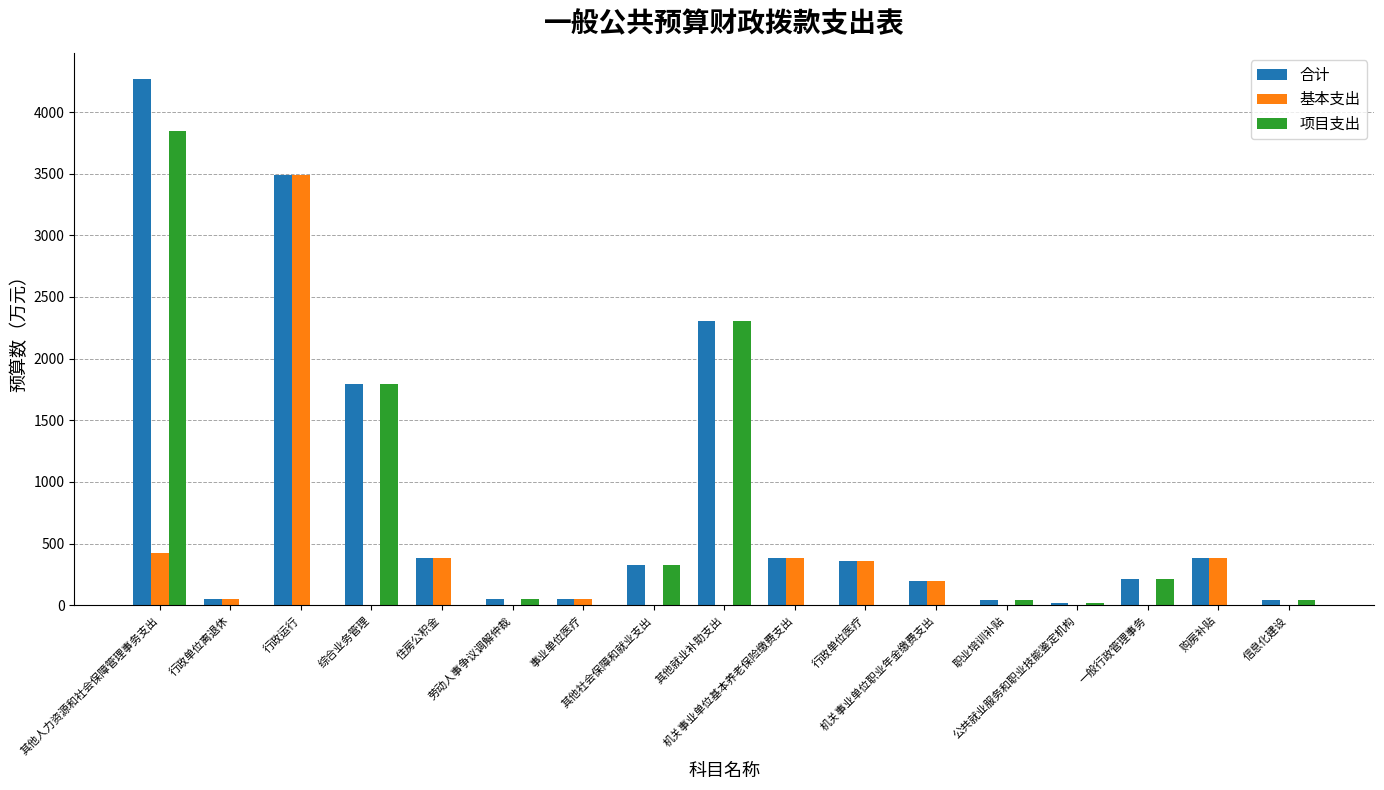

What is the highest value of the 项目支出 series?

3844.6